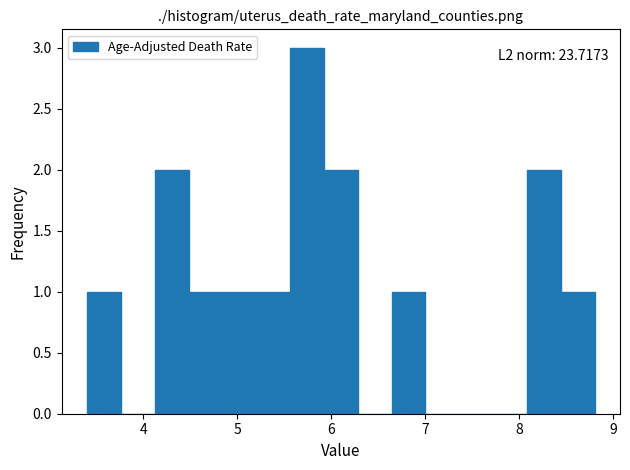

Around what value on the x-axis is the tallest bar? Give the approximate position of its centre, as read against the axis.

5.7